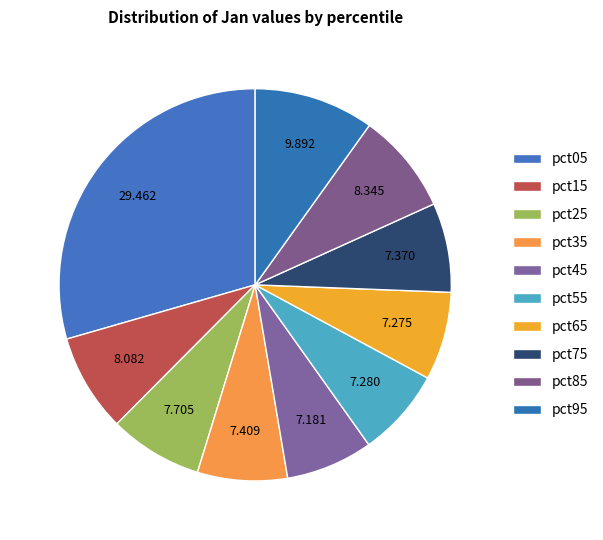

How many slices are in this pie chart?

10